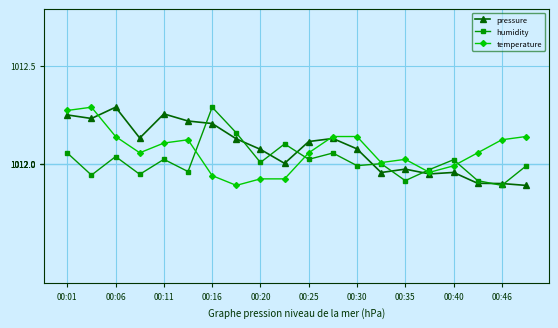

True or false: temperature has more than 1 interior local peaks.

True